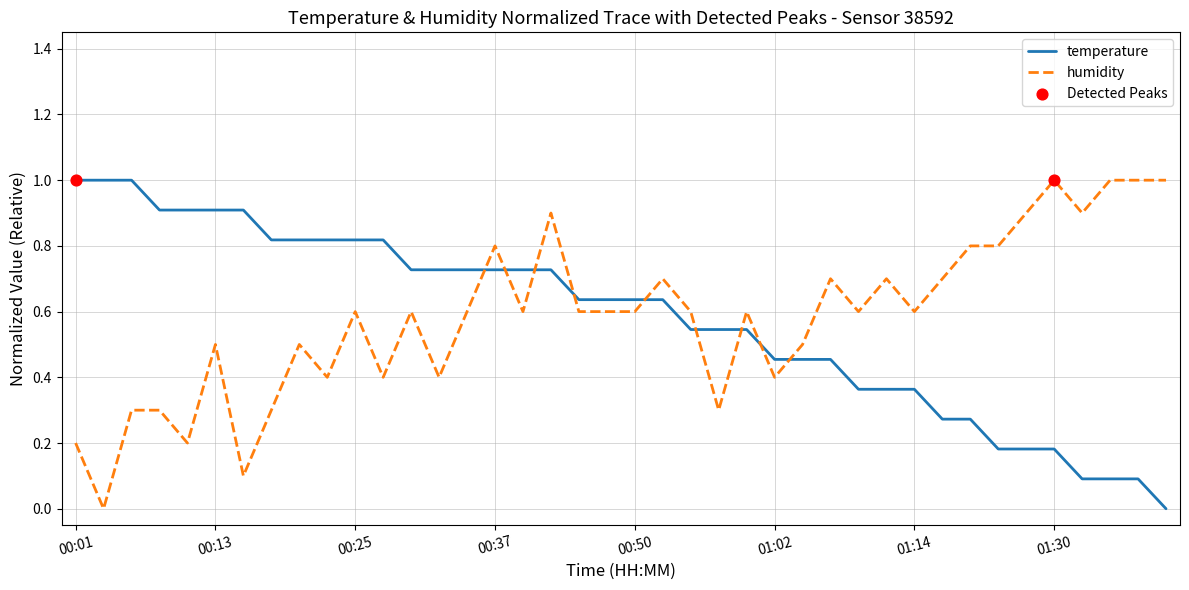

What is the greatest value displayed?

1.0